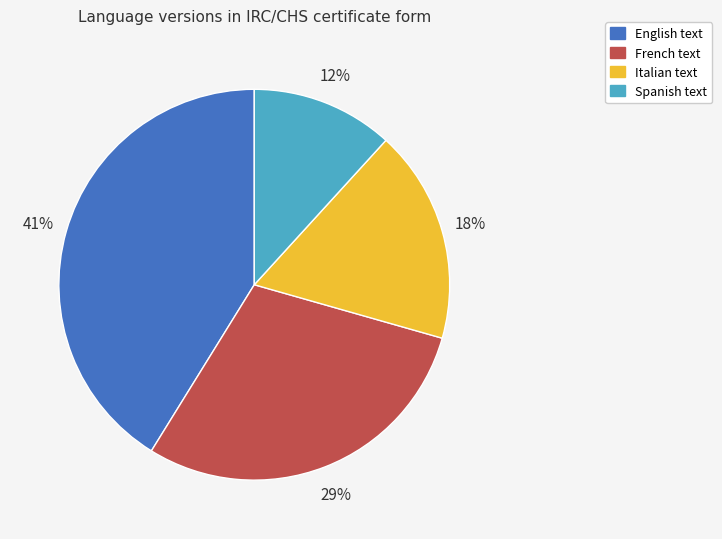

Does any single category account for the majority?

No